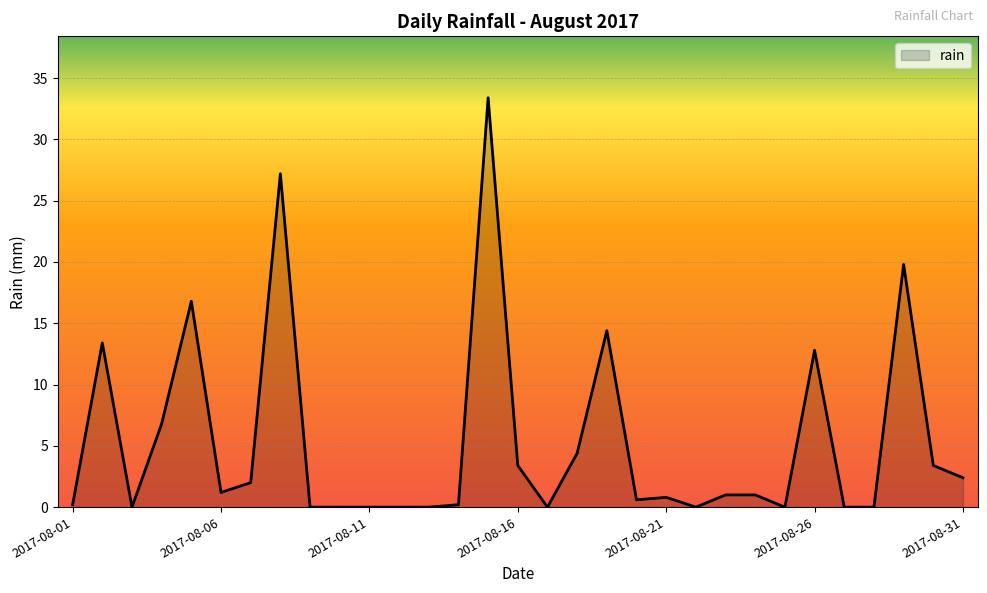

What is the difference between the maximum and minimum values?

33.4